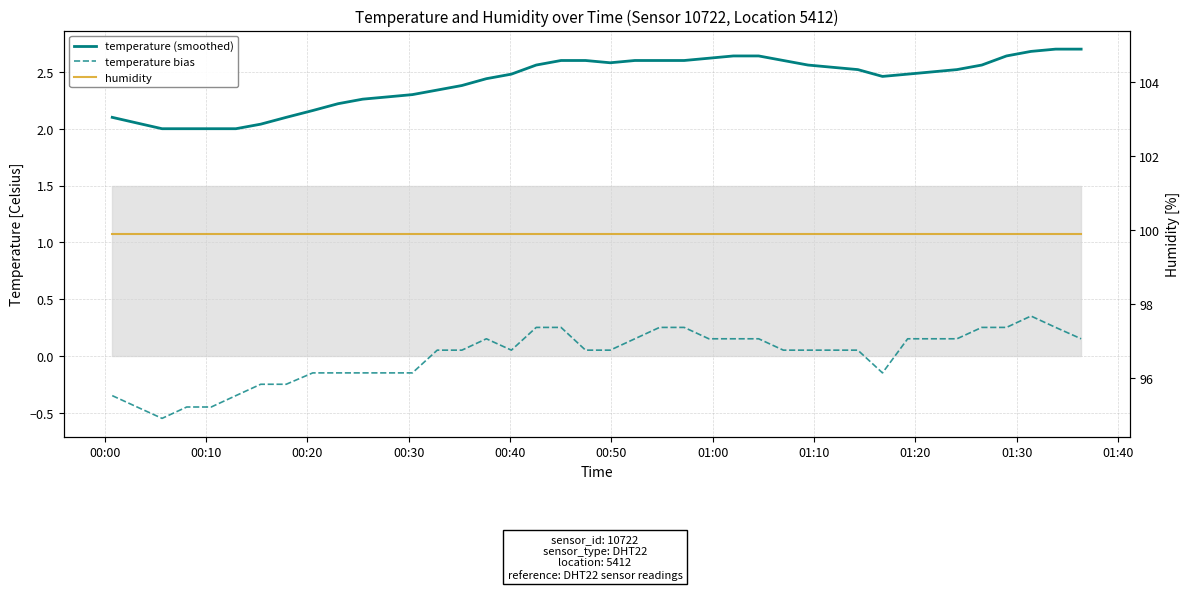

True or false: humidity has more than 2 interior local peaks.

False